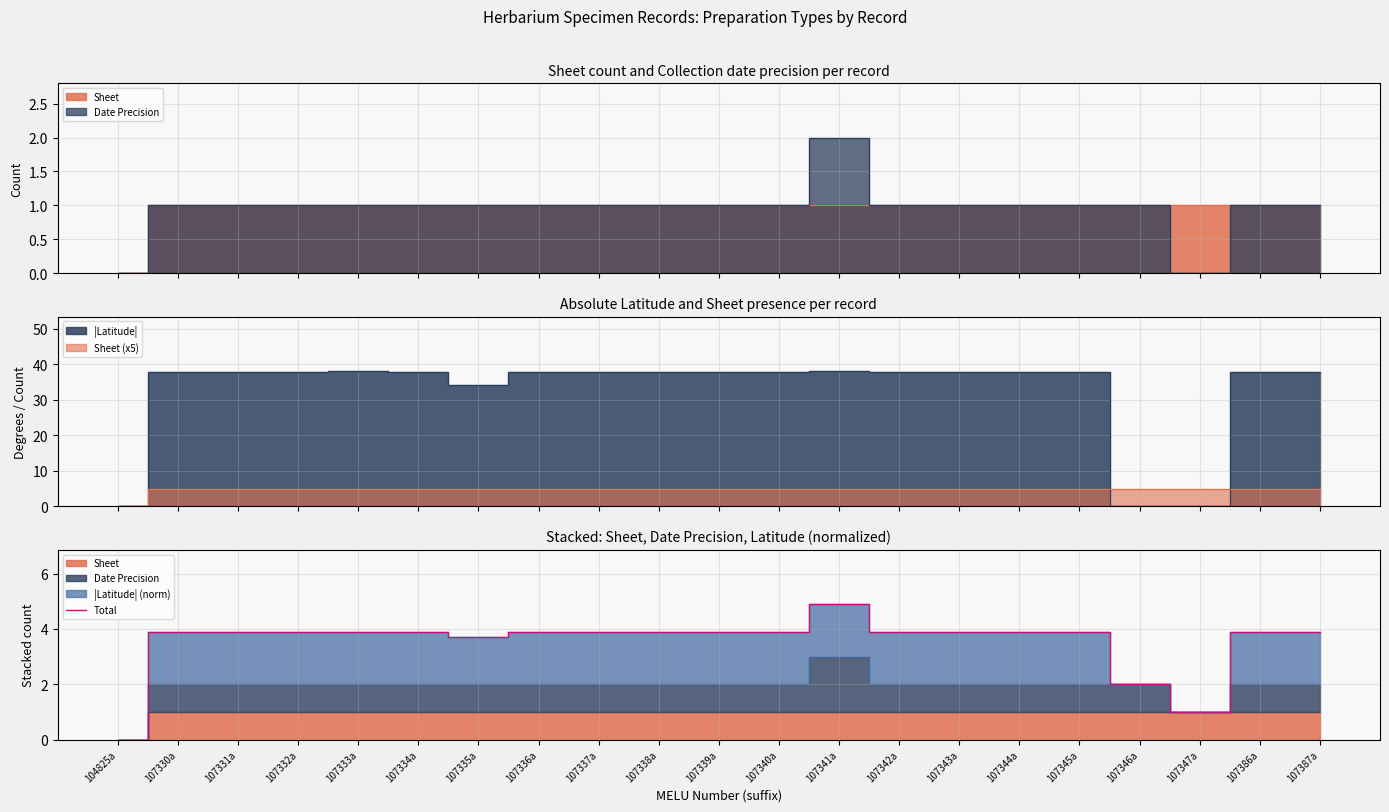

Which category has the lowest value across all series?

104825a